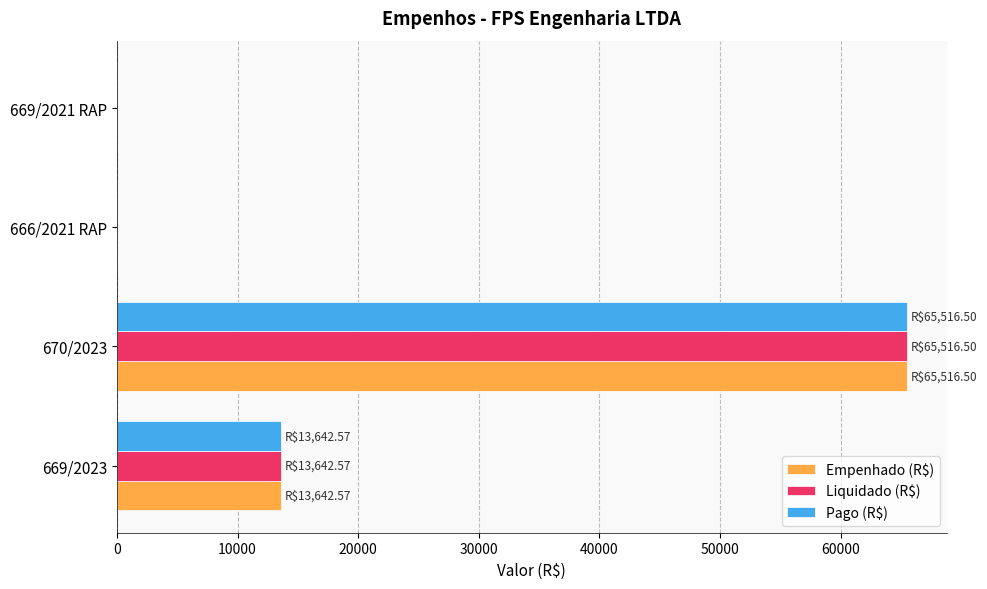

How many data points in Empenhado (R$) are above 13642?

2